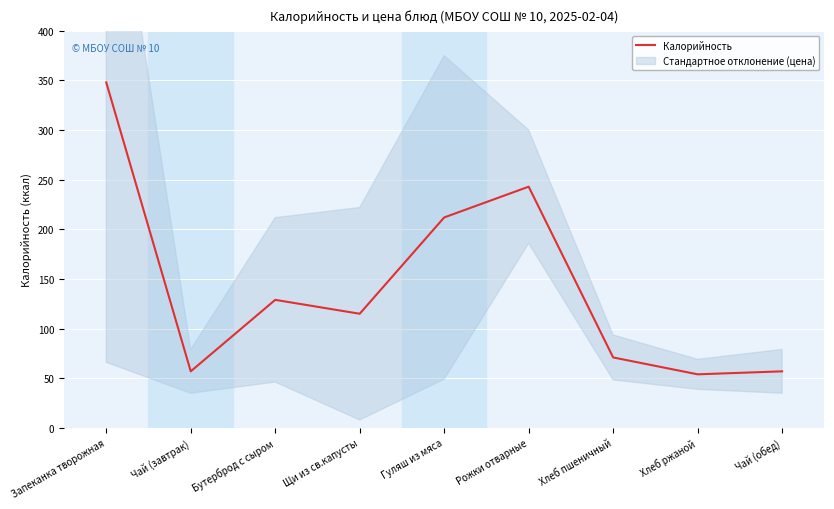

What is the minimum value shown in the chart?

54